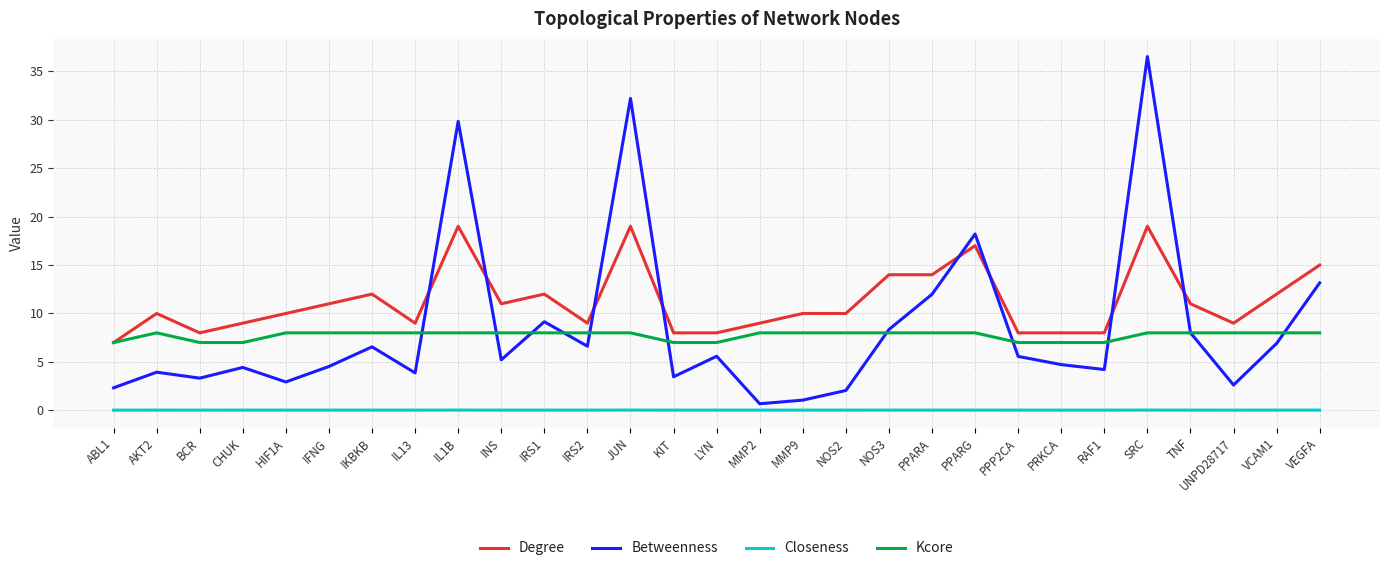

Rank the series by their maximum value, from highest to lowest.

Betweenness, Degree, Kcore, Closeness